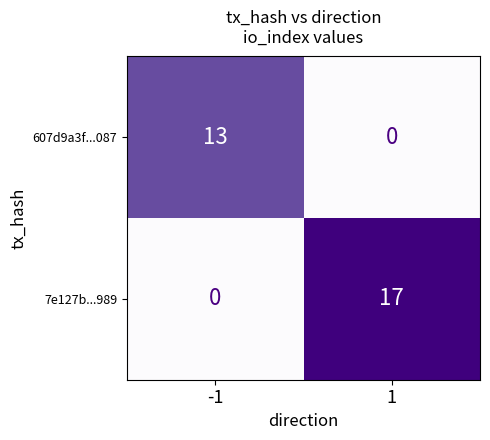

Rank the categories by 7e127b...989 value from lowest to highest.

-1, 1